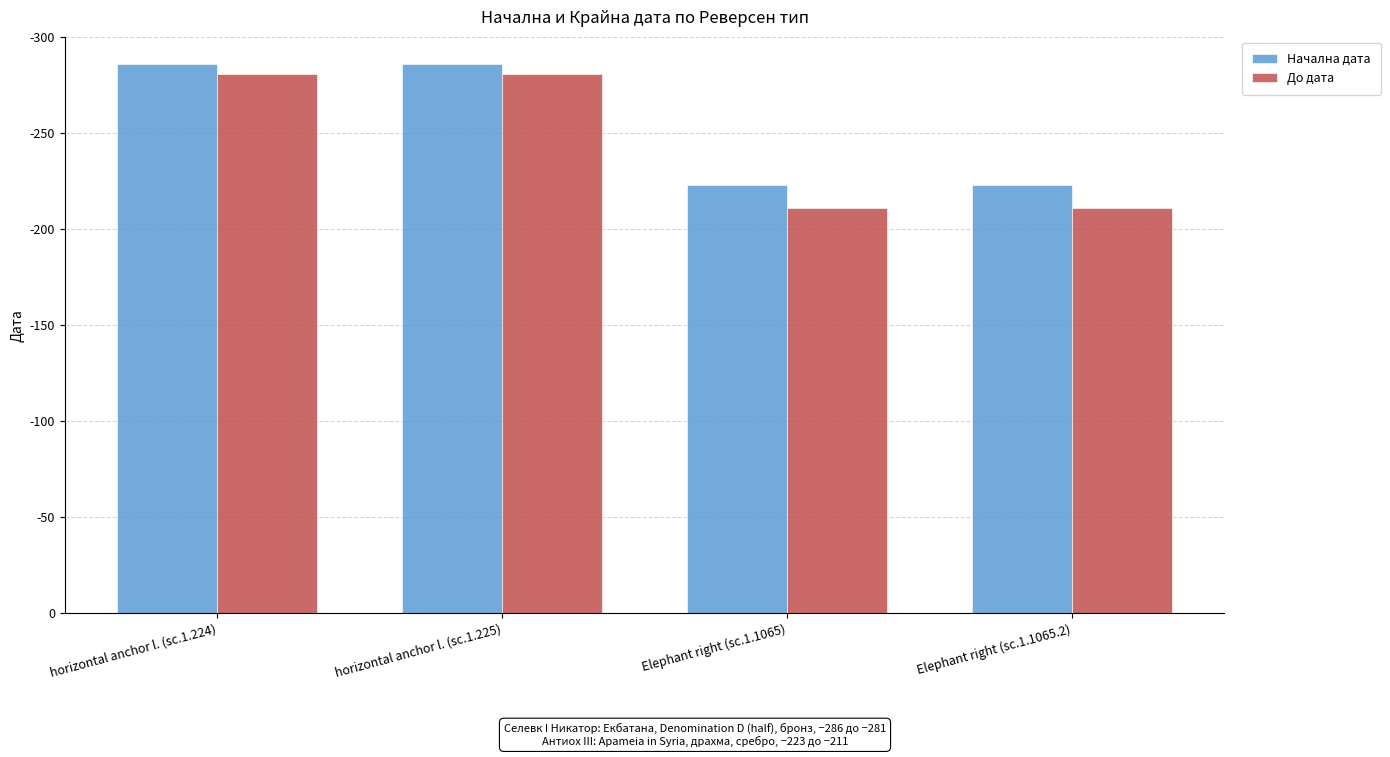

Does the chart contain stacked bars?

No